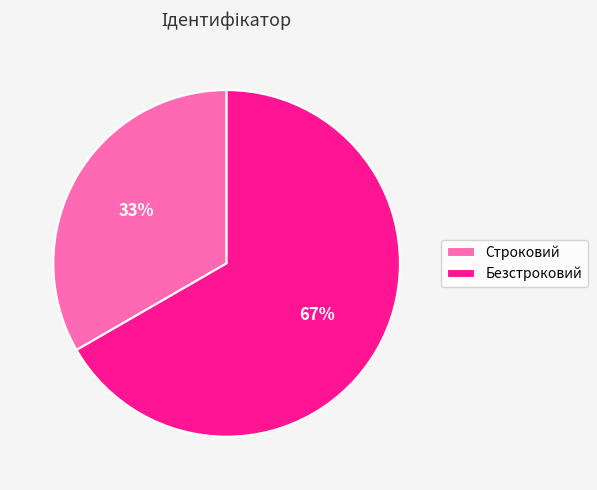

Is it true that Строковий is 41% of the pie?

False